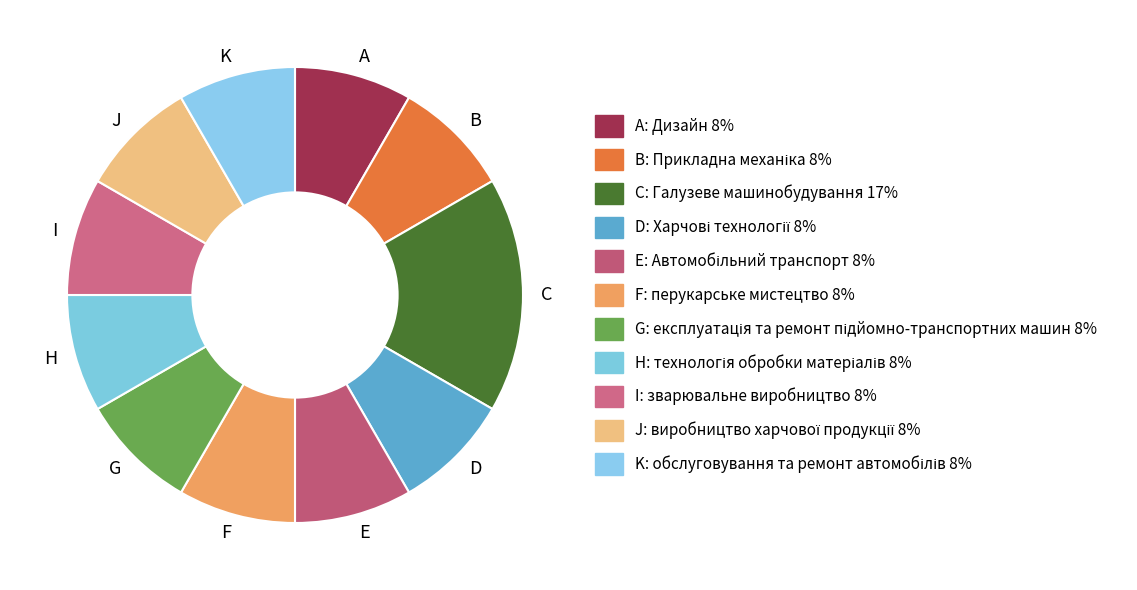

True or false: A accounts for 8% of the total.

True